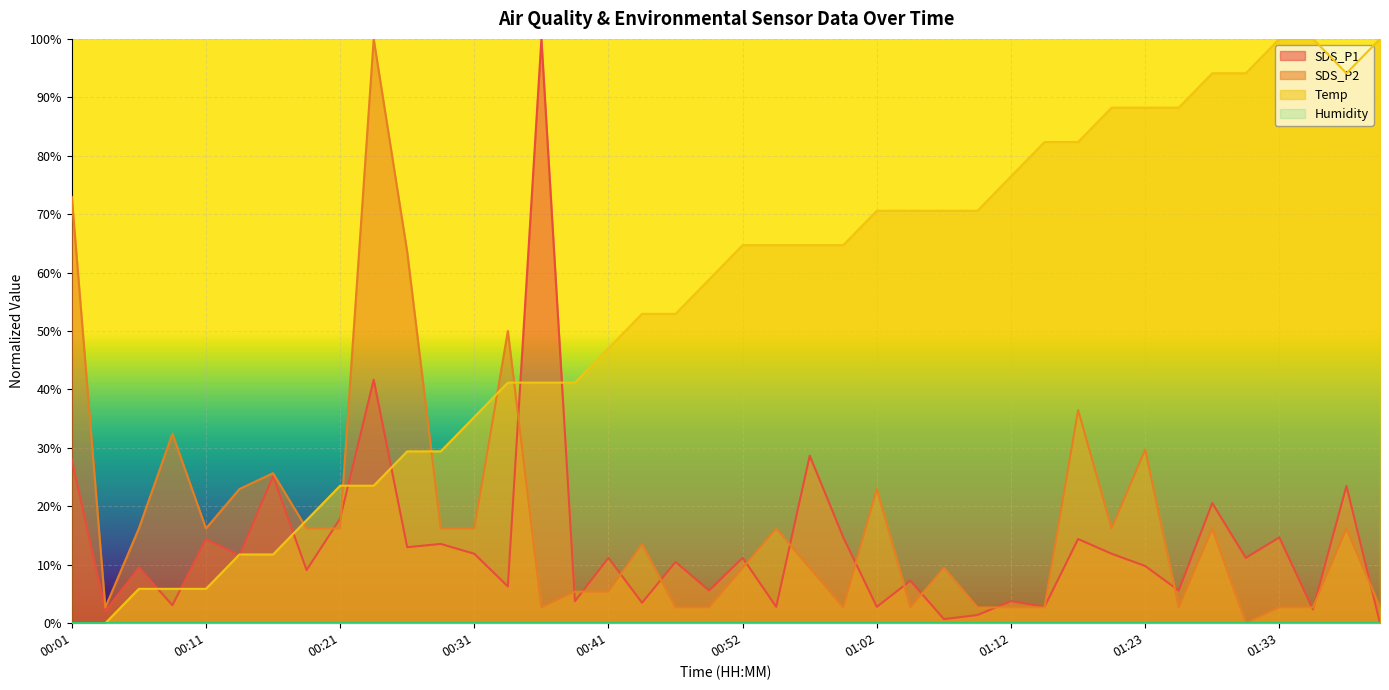

How many positive values does the SDS_P2 series have?

39